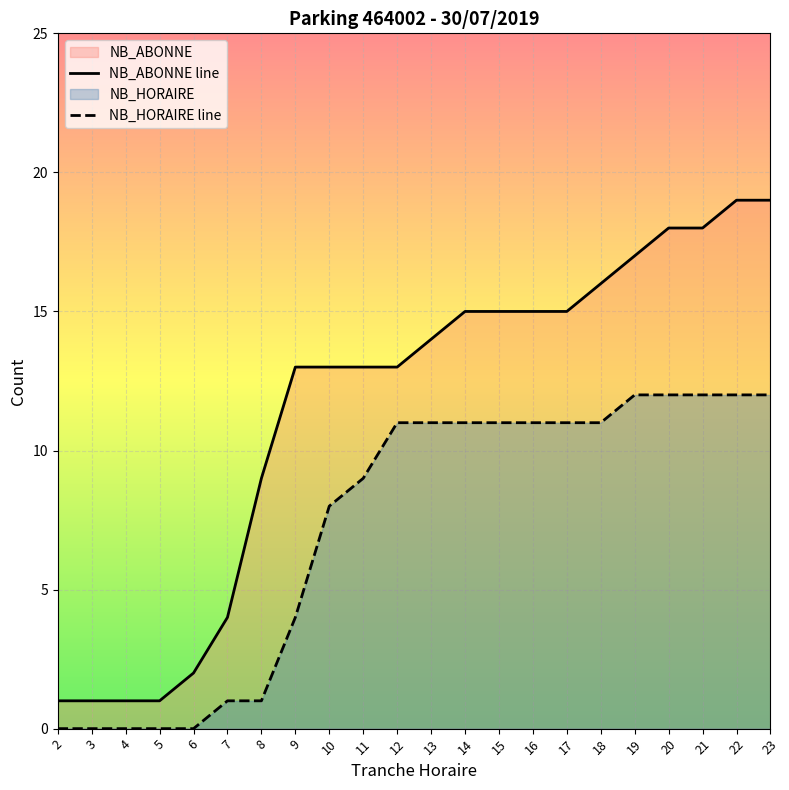

The value of NB_HORAIRE at 2 is 5. True or false?

False